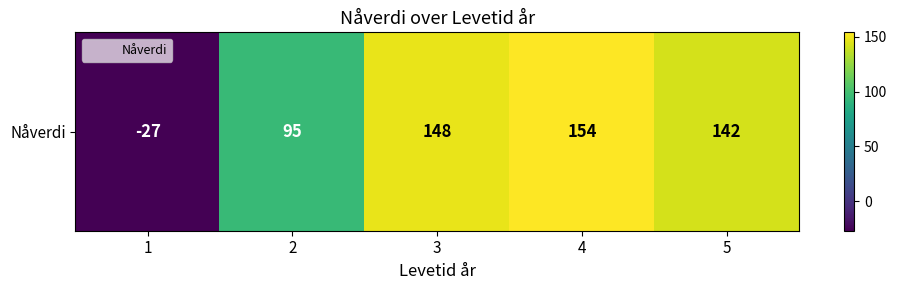

What is the approximate value at 5, to the nearest 10?

140